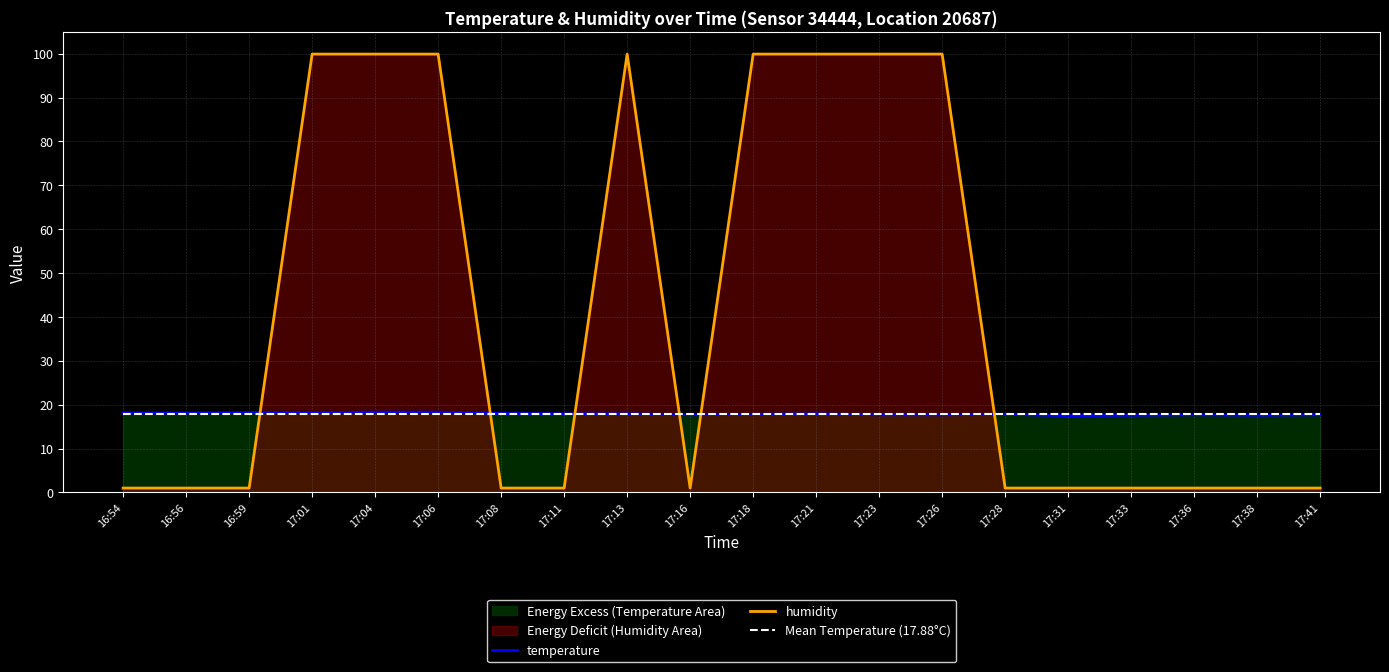

Read the temperature value at 17:16.

17.7